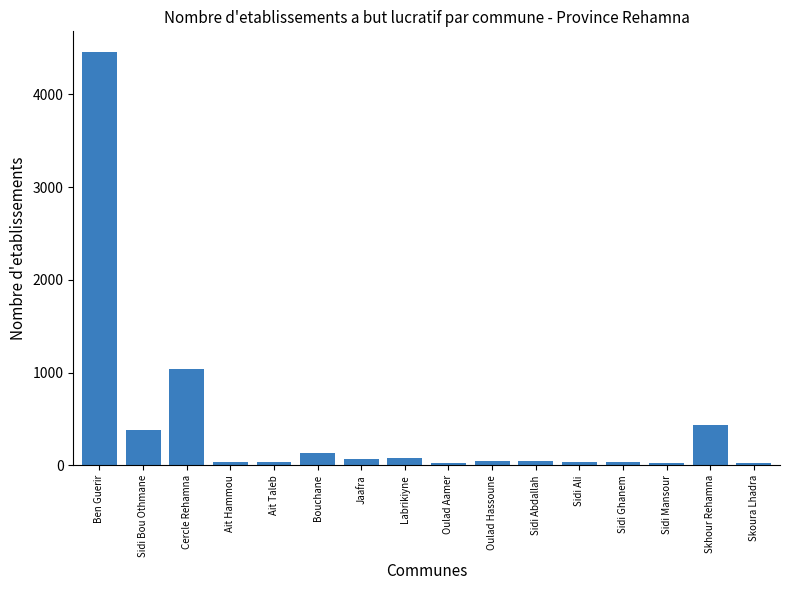

What is the change in value from Jaafra to Sidi Ghanem?

-27